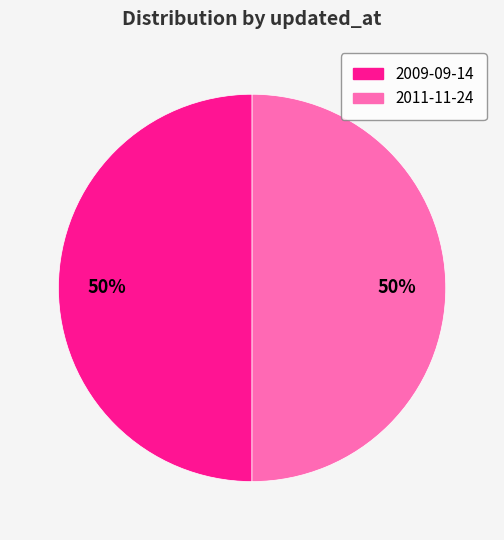

What is the ratio of the value at 2009-09-14 to the value at 2011-11-24?

1.0